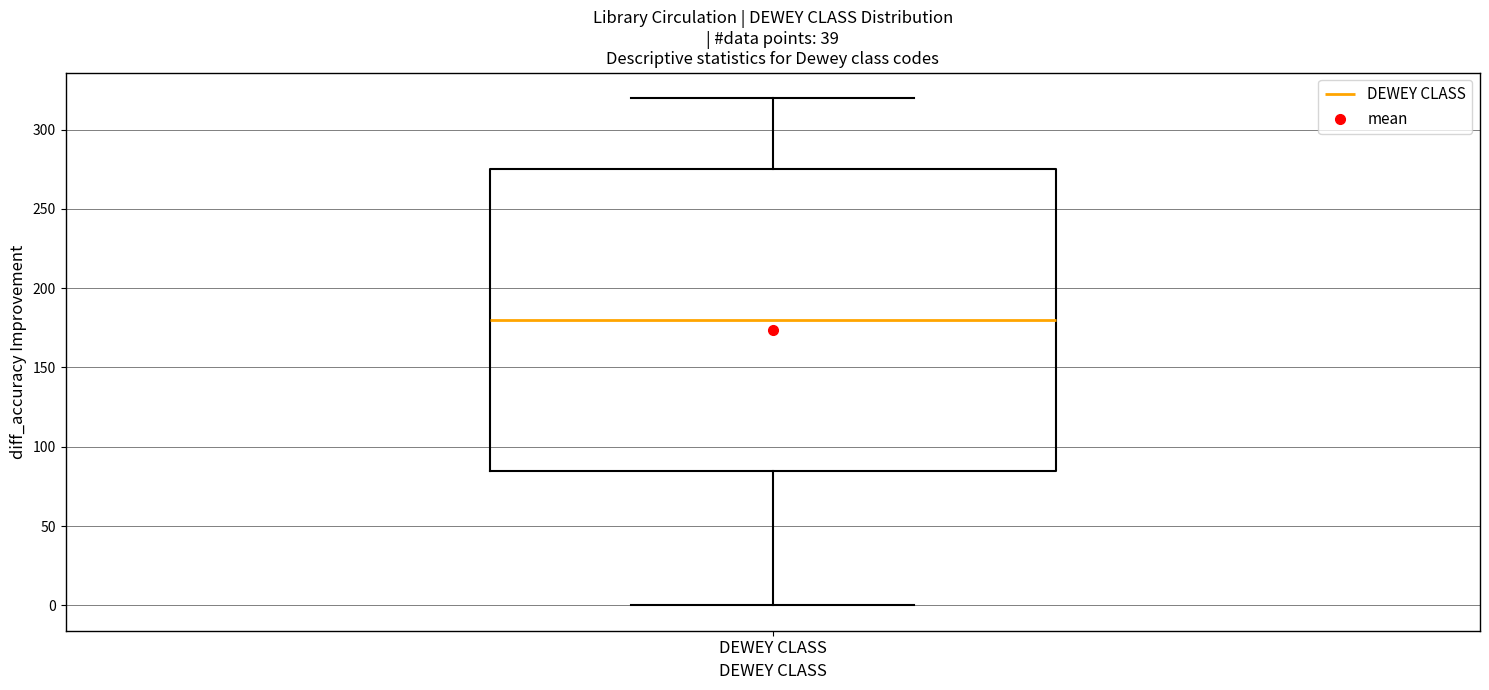

Where does the upper whisker of the box for DEWEY CLASS end on the y-axis? The values are not printed on the chart, so give them approximately, as read against the axis.

320